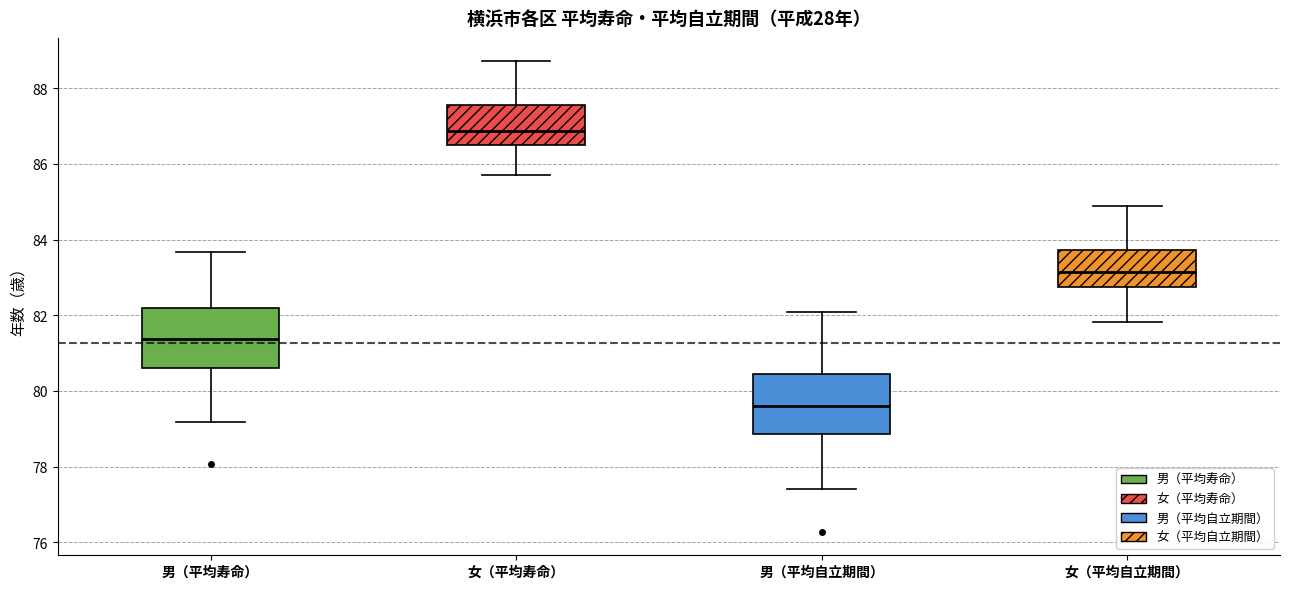

Reading left to right, read every box against the y-axis: the position of its median line, the range the box covers, and the ends of its whiskers. The values are not printed on the chart, so give them approximately, as read against the axis.

男（平均寿命）: median 81.4, box 80.6 to 82.2, whiskers 79.2 to 83.6
女（平均寿命）: median 86.8, box 86.6 to 87.6, whiskers 85.8 to 88.8
男（平均自立期間）: median 79.6, box 78.8 to 80.4, whiskers 77.4 to 82.0
女（平均自立期間）: median 83.2, box 82.8 to 83.8, whiskers 81.8 to 84.8